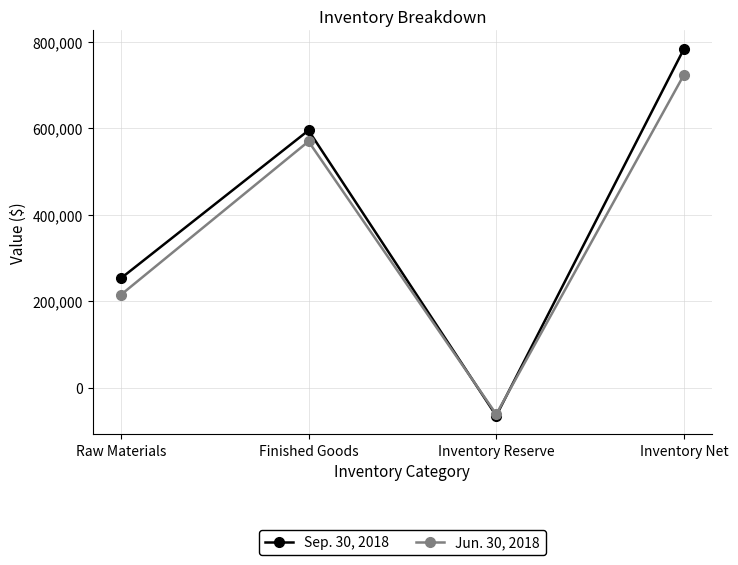

At Inventory Reserve, list the series in order from smallest to largest.

Sep. 30, 2018, Jun. 30, 2018